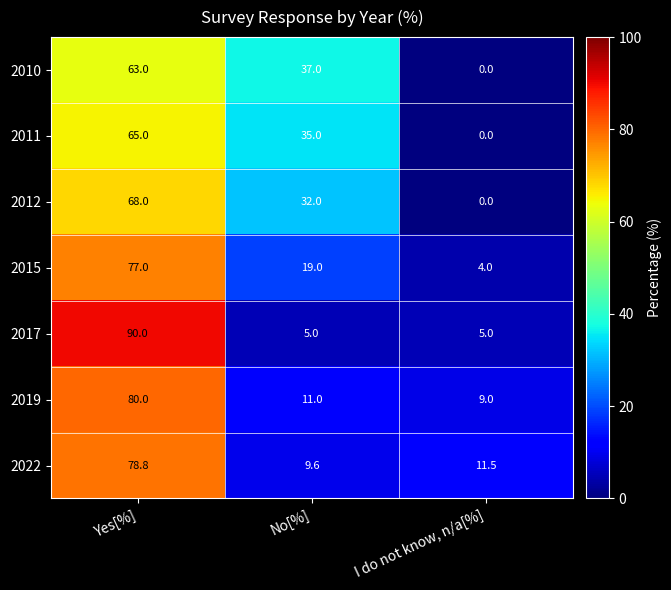

What is the sum of all 2015 values?

100.0